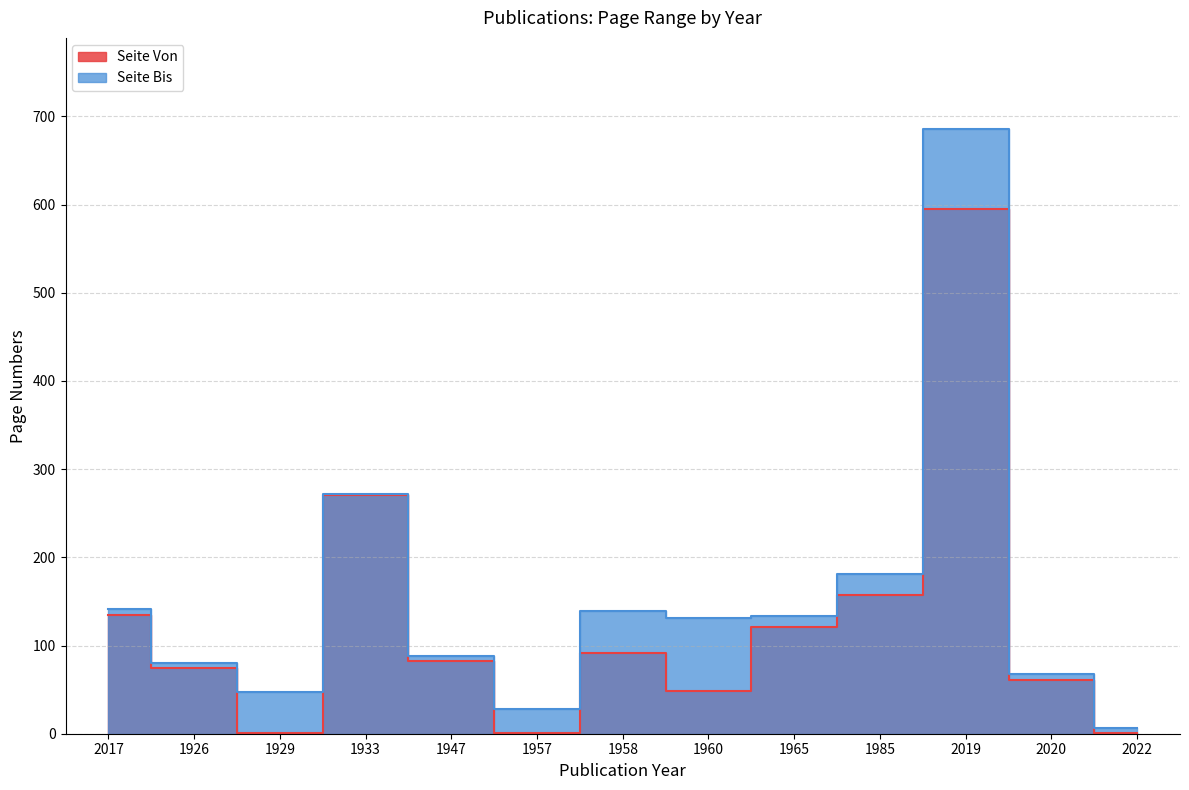

How many values in the Seite Von series are below 82?

6